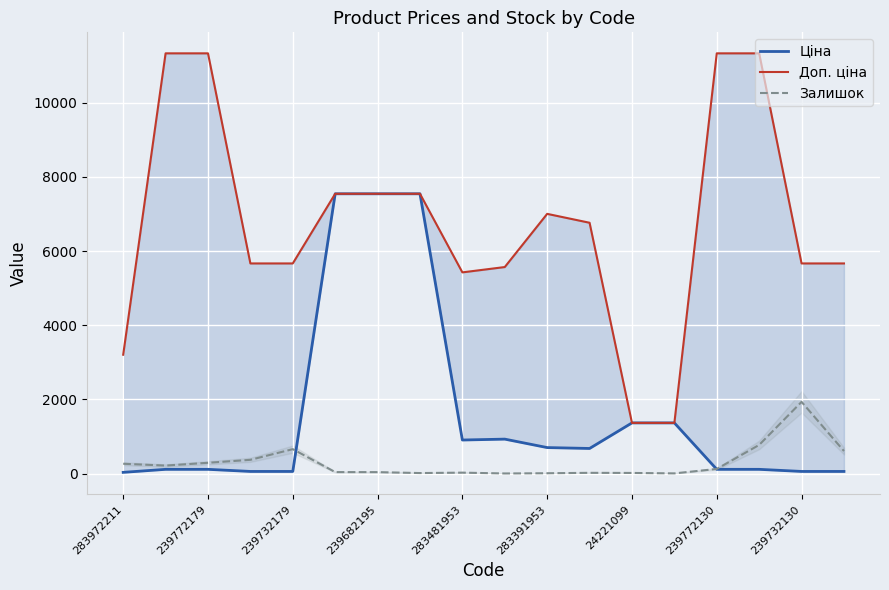

Which category has the highest value in the Залишок series?

239732130